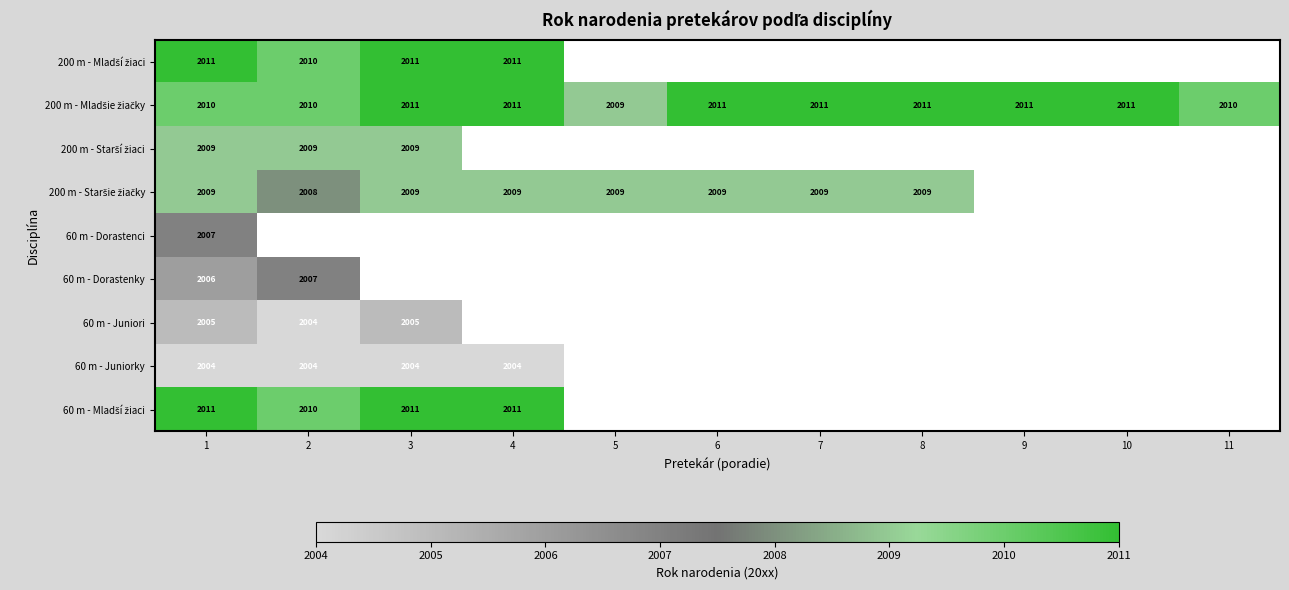

Which has a higher value, 3 or 8?

8